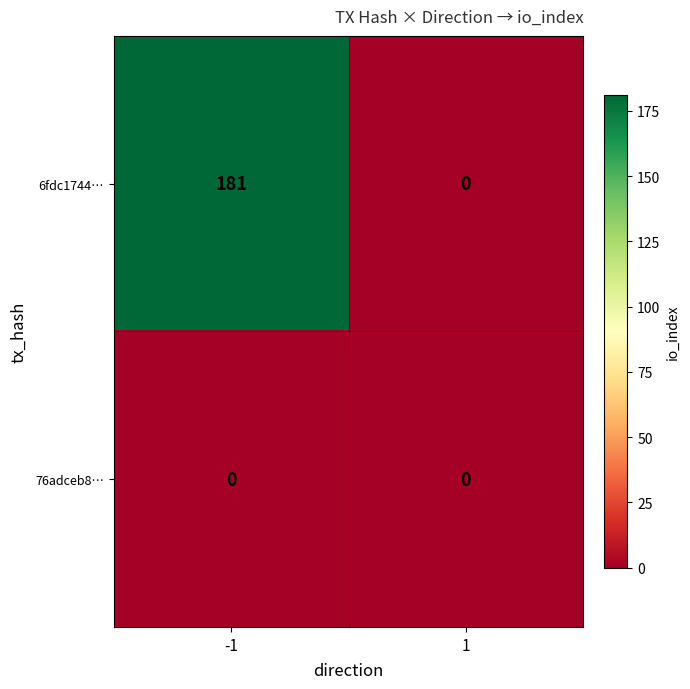

Reading left to right, extract all data points from this chart.

6fdc1744…: 181	0
76adceb8…: 0	0